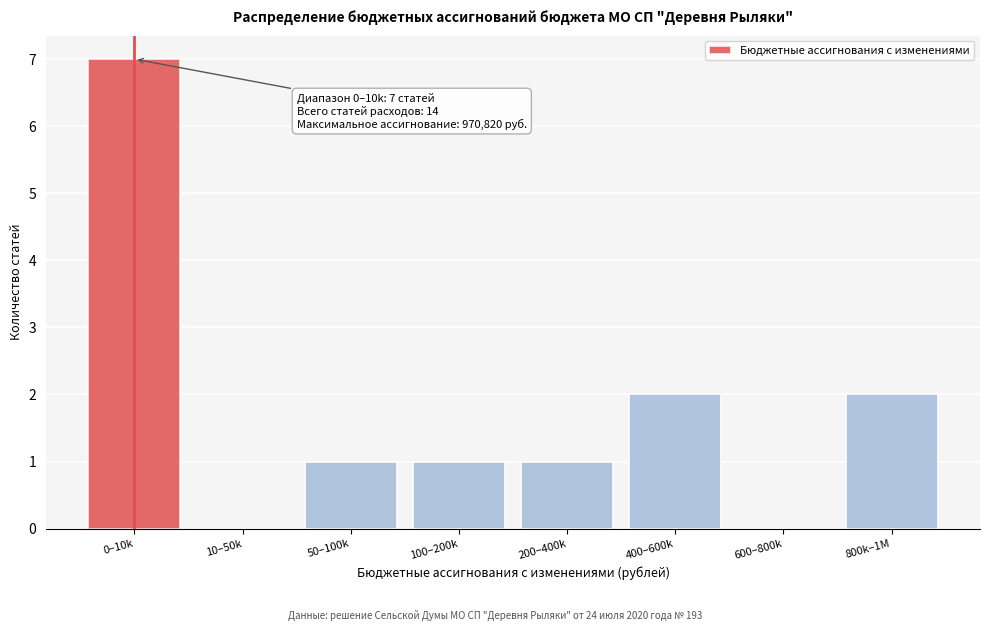

Reading left to right, transcribe all the data shown in this chart.

0–10k=7	10–50k=0	50–100k=1	100–200k=1	200–400k=1	400–600k=2	600–800k=0	800k–1M=2